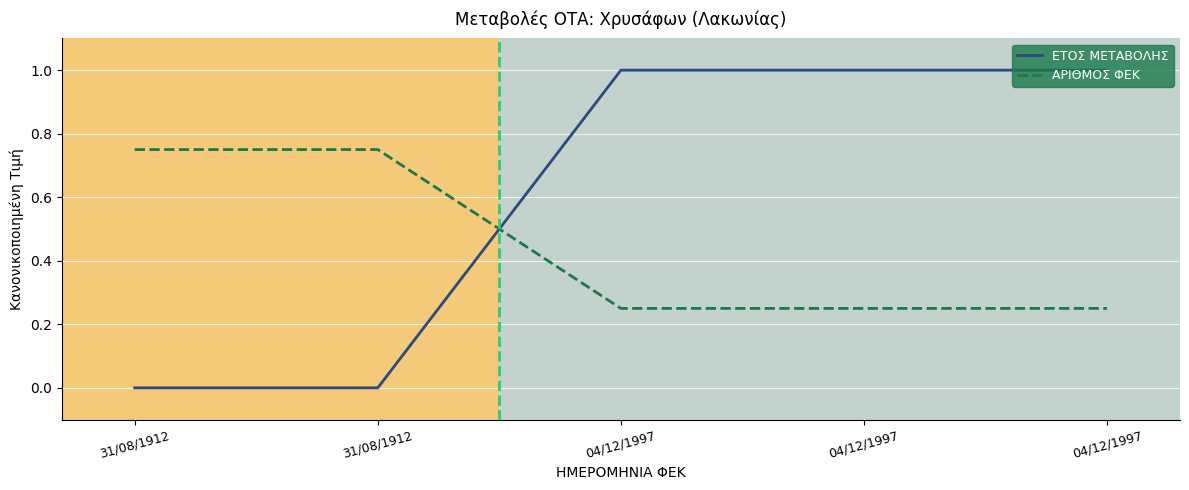

What is the label of the 3rd point from the left?

04/12/1997